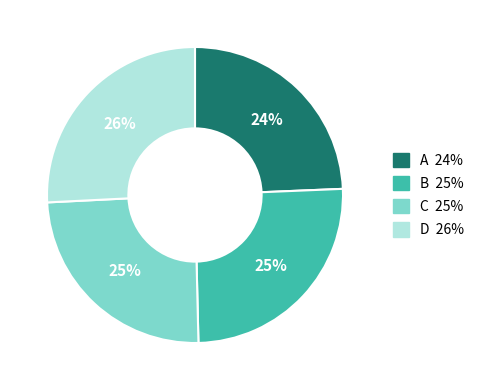

What percentage is the B slice, to the nearest percent?

25%